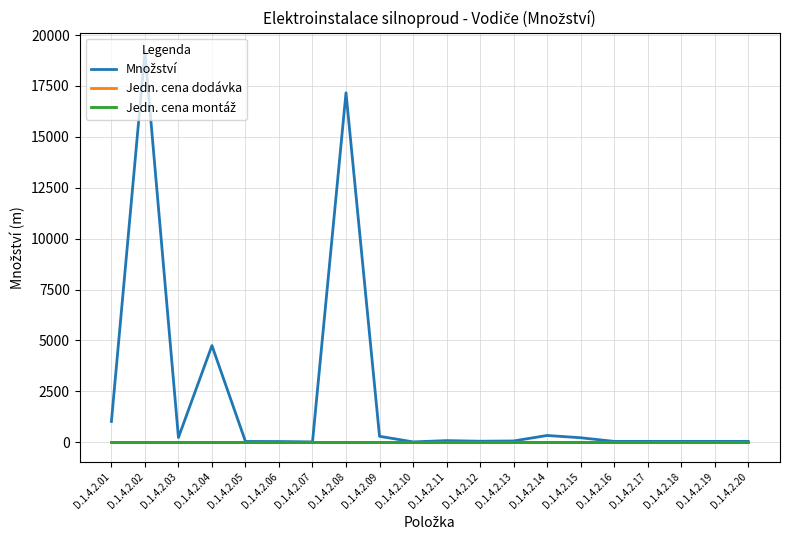

Reading left to right, transcribe all the data shown in this chart.

Množství: 1020	19158	232	4747	39	35	17	17162	292	17	80	50	63	332	221	42	42	42	42	42
Jedn. cena dodávka: 0	0	0	0	0	0	0	0	0	0	0	0	0	0	0	0	0	0	0	0
Jedn. cena montáž: 0	0	0	0	0	0	0	0	0	0	0	0	0	0	0	0	0	0	0	0